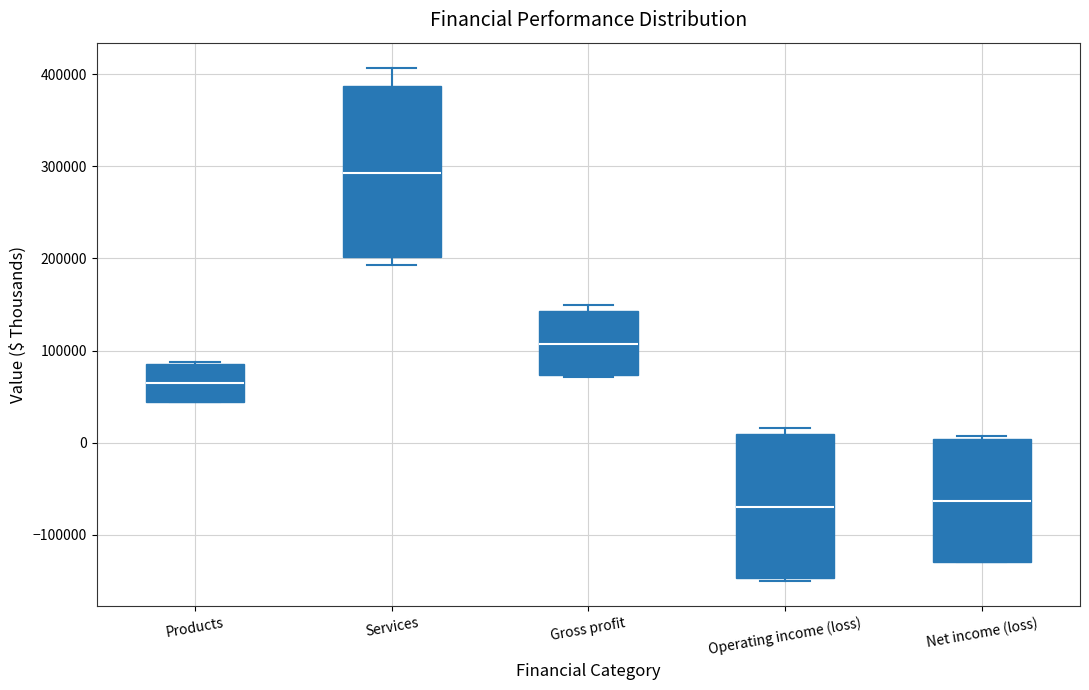

Reading left to right, read every box against the y-axis: the position of its median line, the range the box covers, and the ends of its whiskers. The values are not printed on the chart, so give them approximately, as read against the axis.

Products: median 60000, box 40000 to 90000, whiskers 40000 to 90000
Services: median 290000, box 200000 to 390000, whiskers 190000 to 410000
Gross profit: median 110000, box 70000 to 140000, whiskers 70000 to 150000
Operating income (loss): median -70000, box -150000 to 10000, whiskers -150000 (just below the box's lower edge) to 20000
Net income (loss): median -60000, box -130000 to 0, whiskers -130000 to 10000